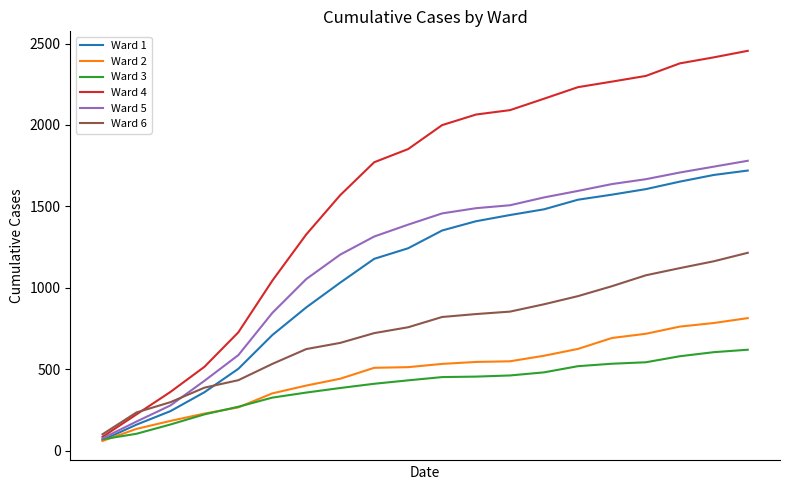

What is the smallest value displayed?

60